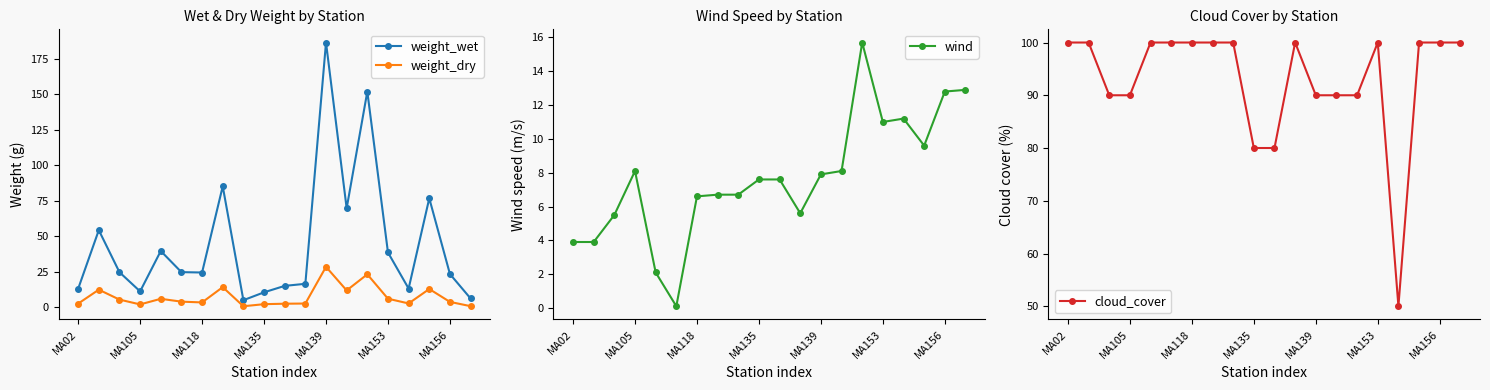

The value of weight_dry at 13 is 12.0. True or false?

True